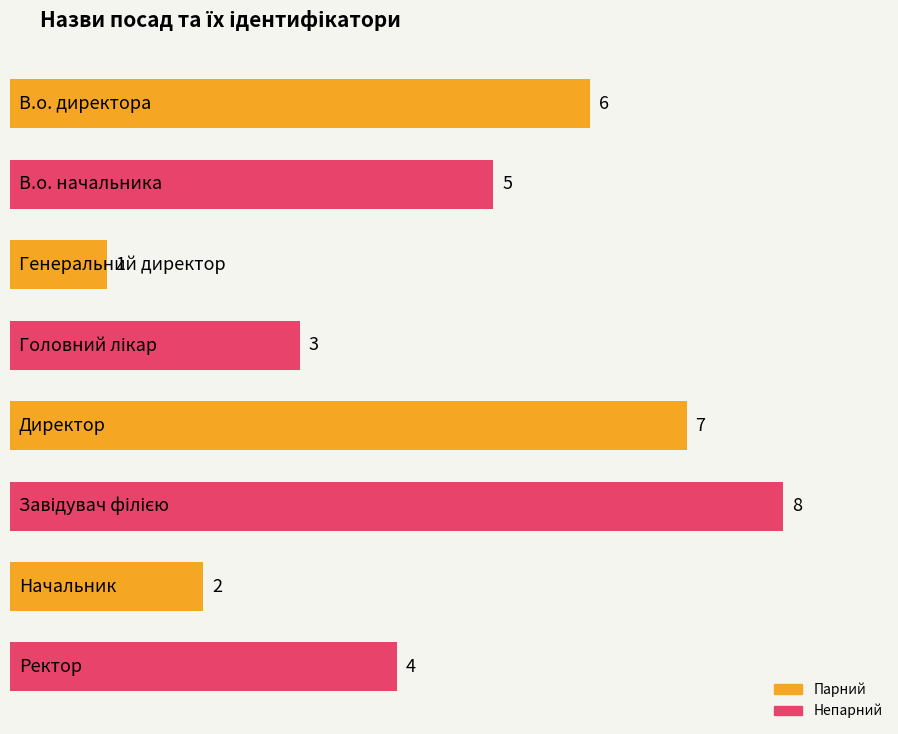

List the labels in order of value, largest first.

Завідувач філією, Директор, В.о. директора, В.о. начальника, Ректор, Головний лікар, Начальник, Генеральний директор